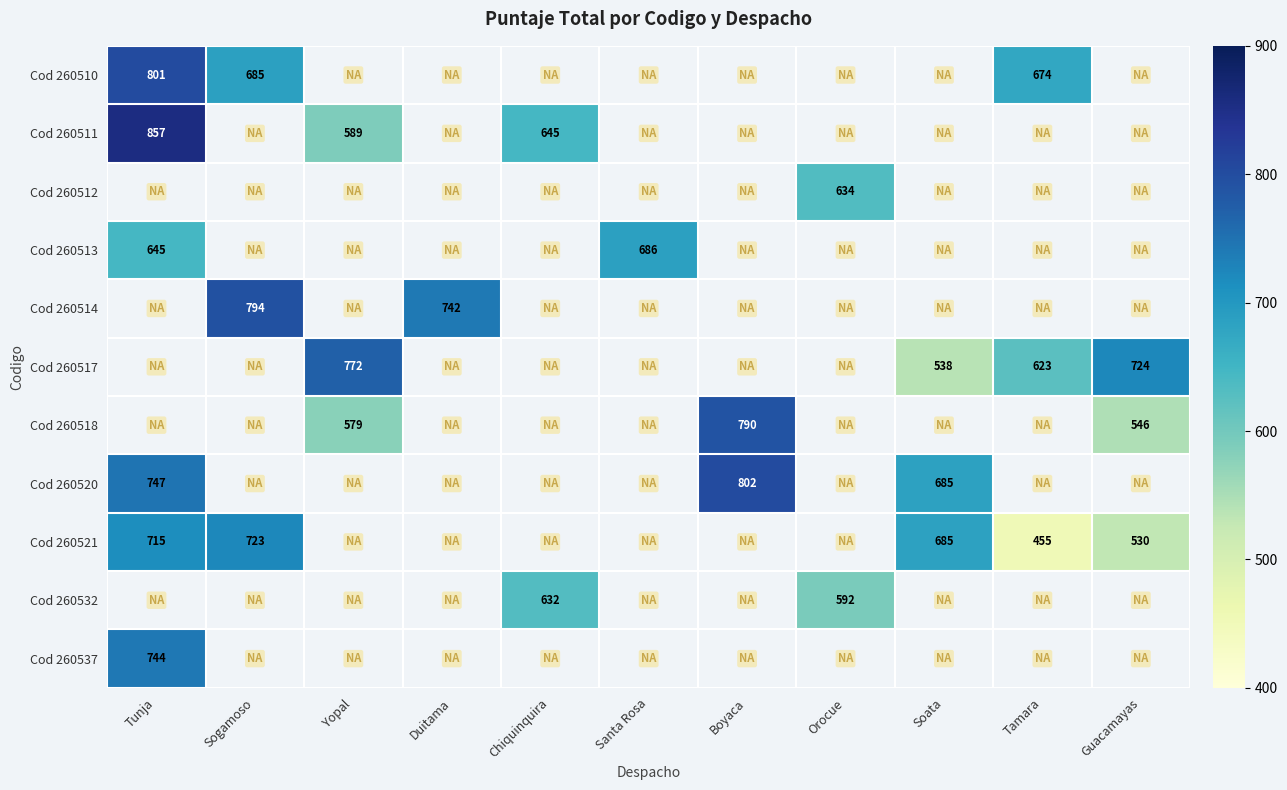

The Cod 260517 series shows 772 at Yopal. True or false?

True